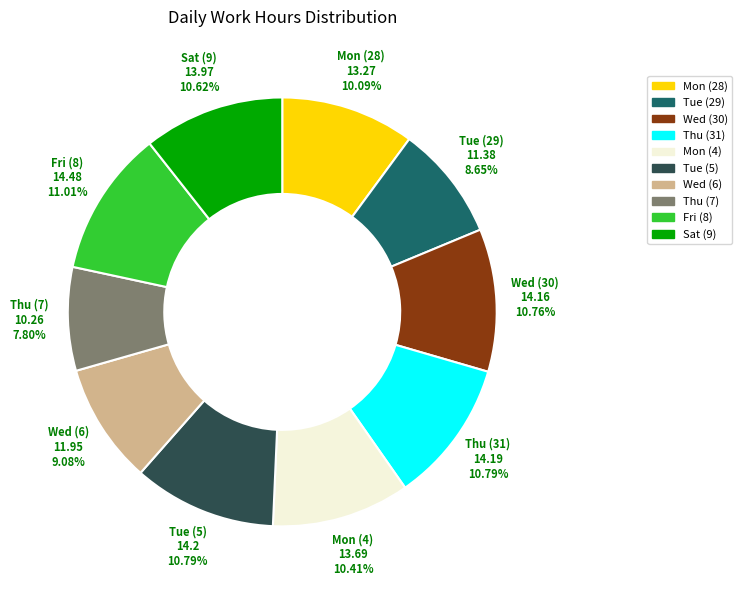

To the nearest percent, what is the difference between the largest and smallest slice percentages?

3%